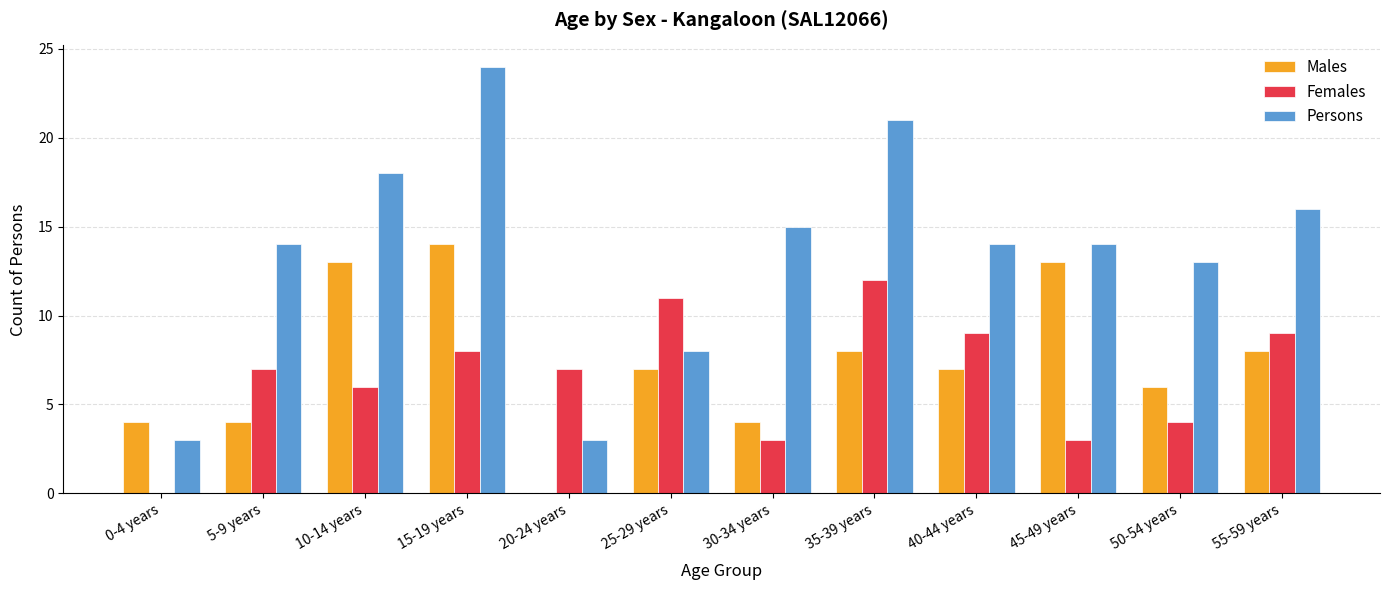

Between 10-14 years and 50-54 years, which series saw the biggest shift?

Males